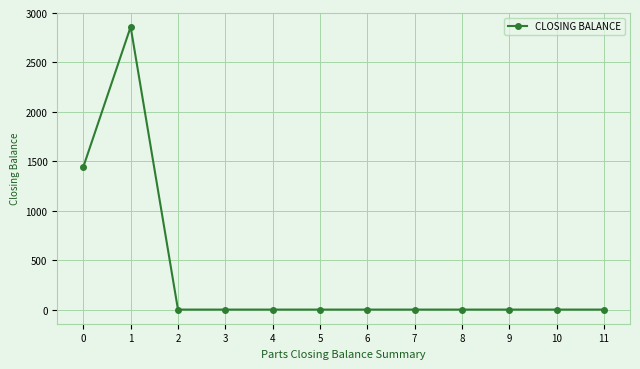

What is the difference between the second highest and second lowest values?

1443